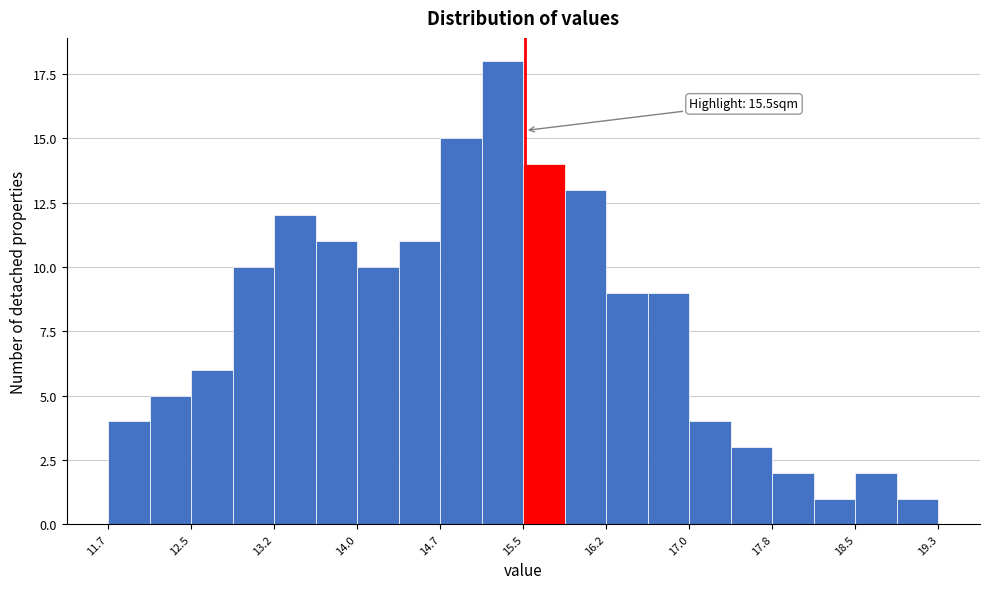

Read against the x-axis, roughly where is the centre of the tallest bar?

15.3